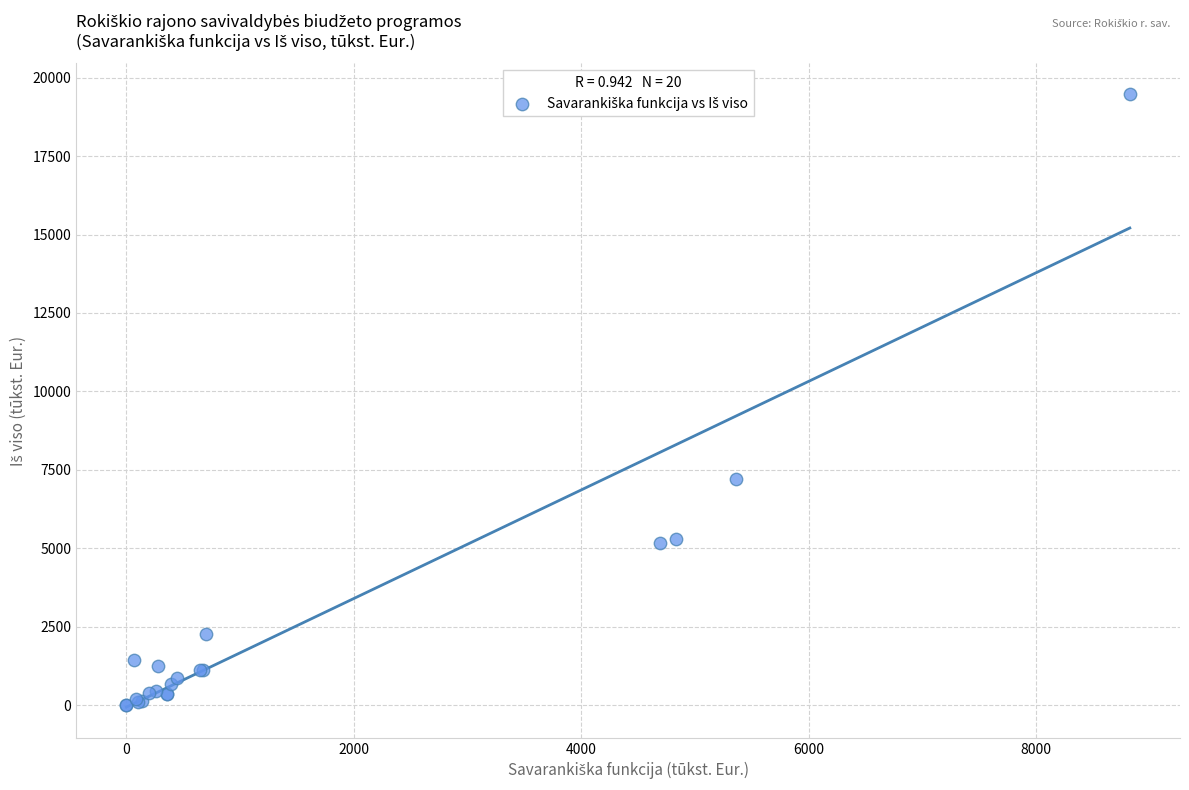

What Y value in the scatter plot is closest to 9745?

7208.0